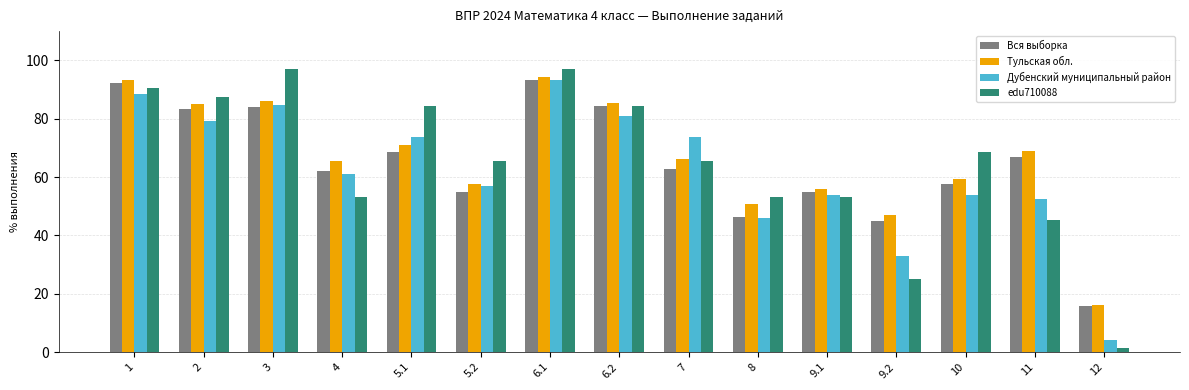

Which series has the largest range (max minus min)?

edu710088